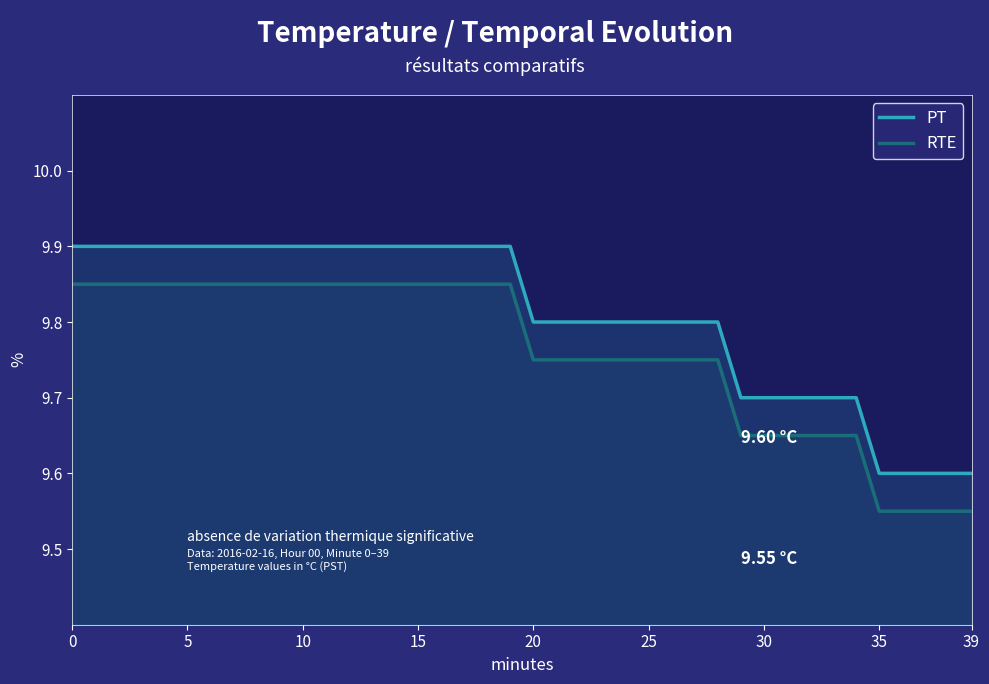

Rank the series by their average value, from highest to lowest.

PT, RTE